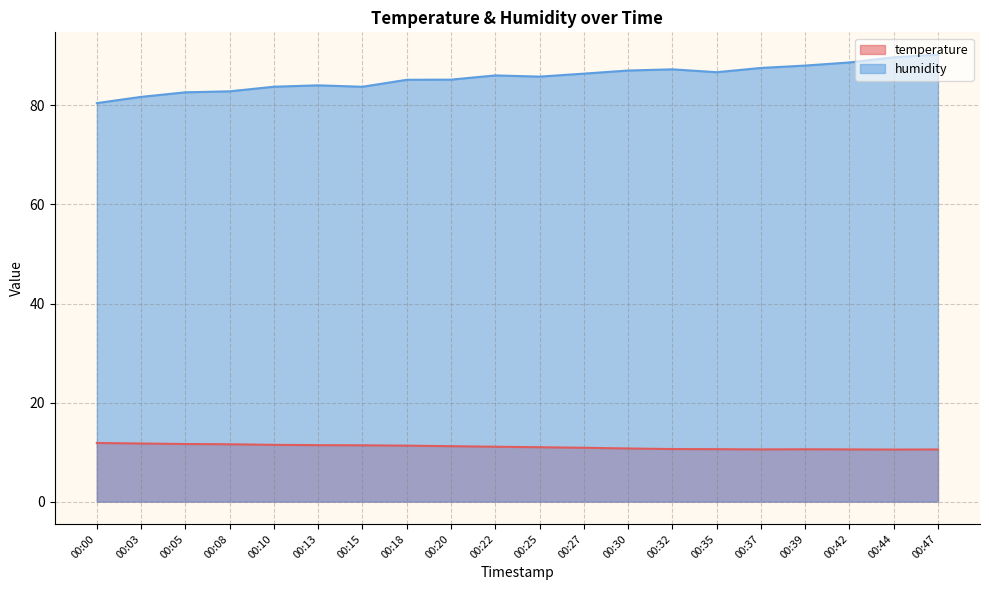

Which label corresponds to the largest value in the chart?

00:47